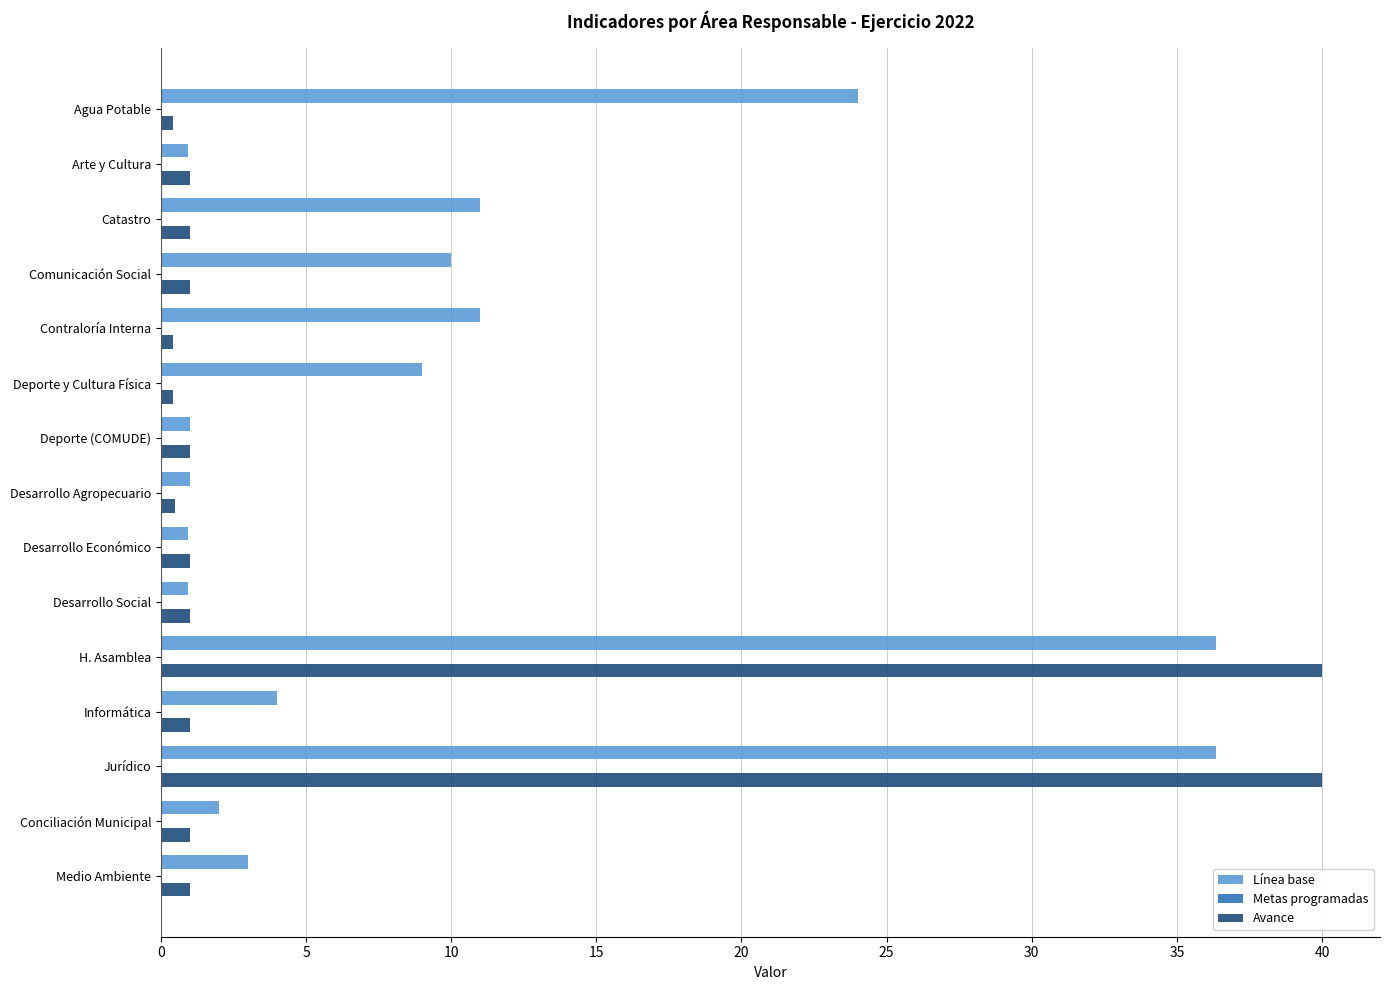

How many distinct data groups are displayed?

2